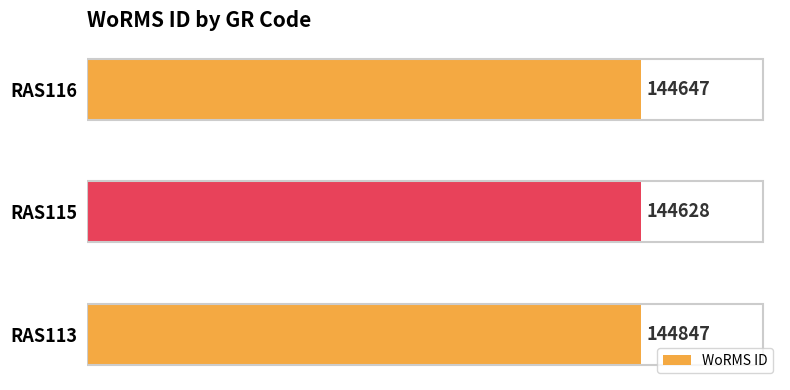

Count the number of categories in the chart.

3